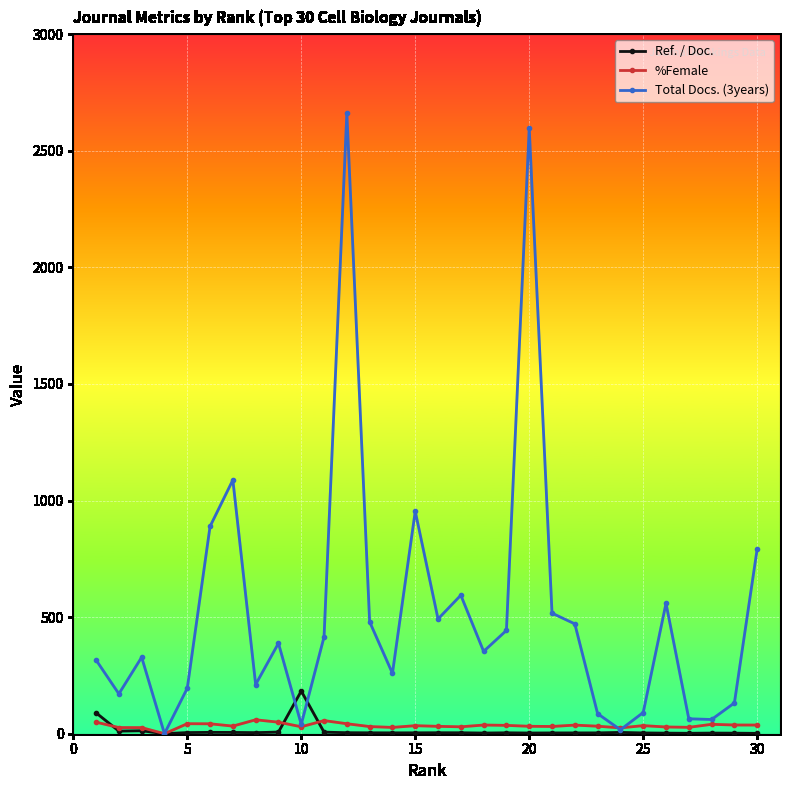

How many values in the %Female series are below 34?

15